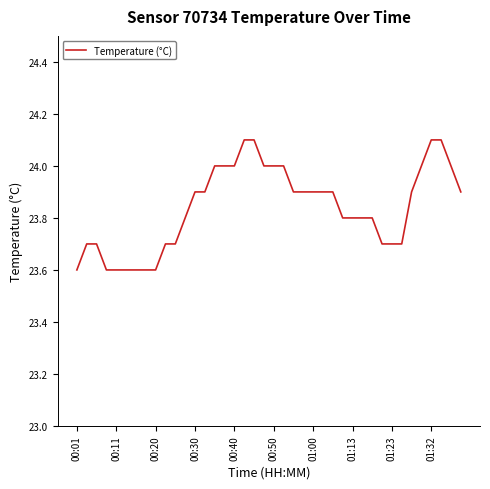

What is the maximum value shown in the chart?

24.1